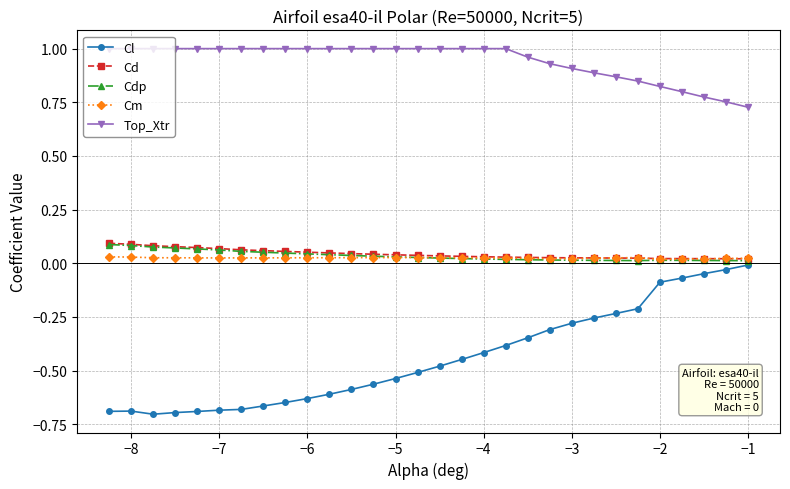

What are all the series names shown in the legend?

Cl, Cd, Cdp, Cm, Top_Xtr